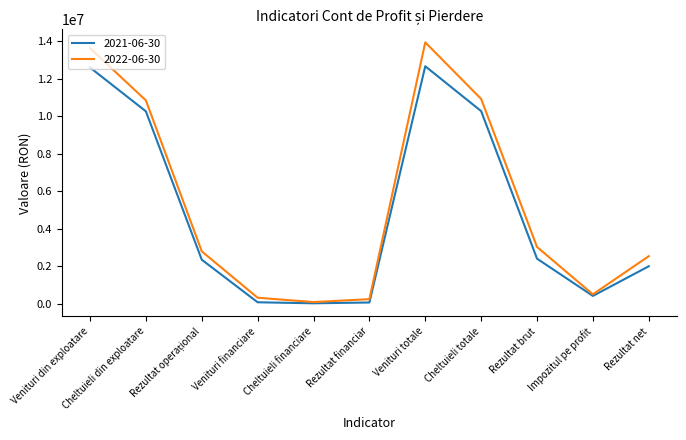

What are all the series names shown in the legend?

2021-06-30, 2022-06-30